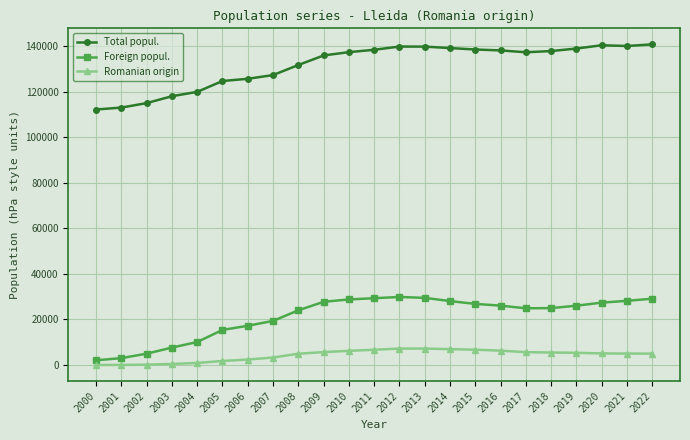

What is the greatest value displayed?

140797